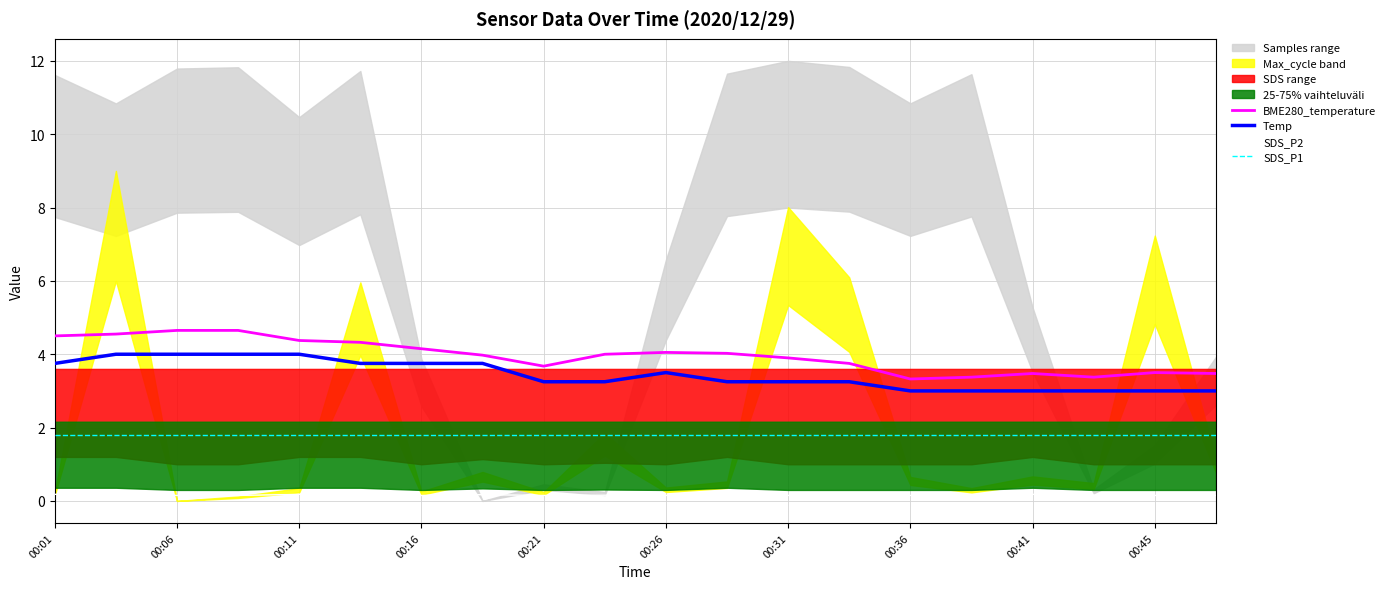

What is the difference between the second highest and minimum values in the Temp series?

1.0